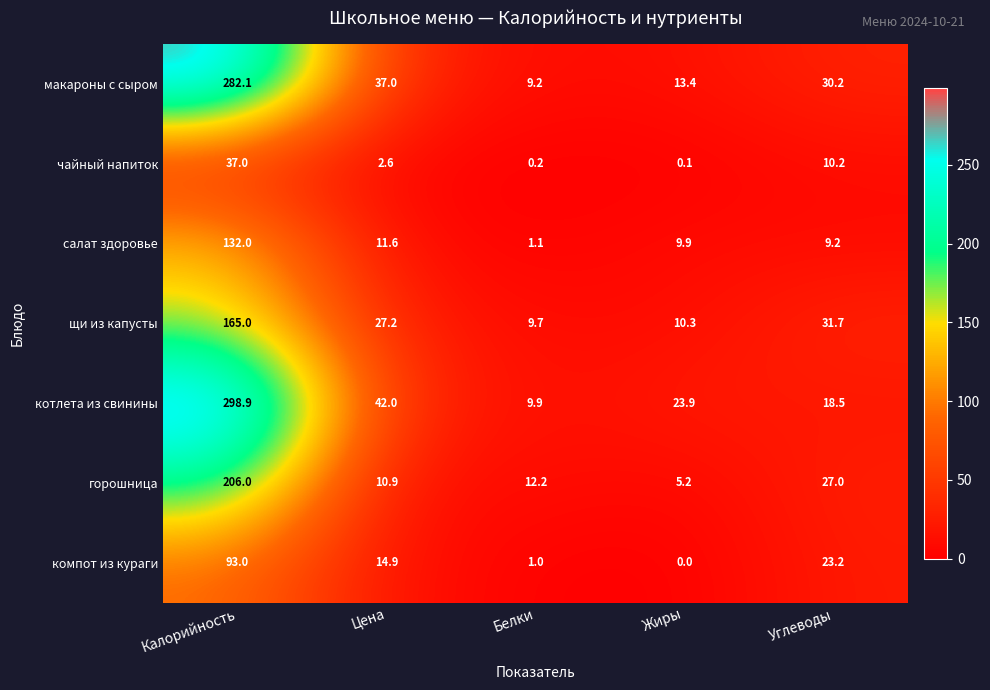

At which category does the chart reach its peak across all series?

Калорийность